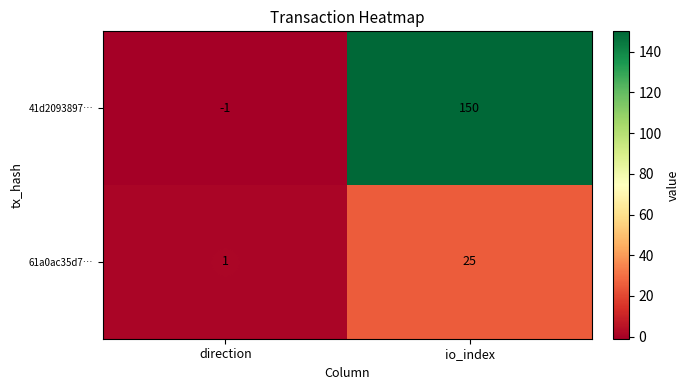

The value of 41d2093897… at io_index is 150. True or false?

True